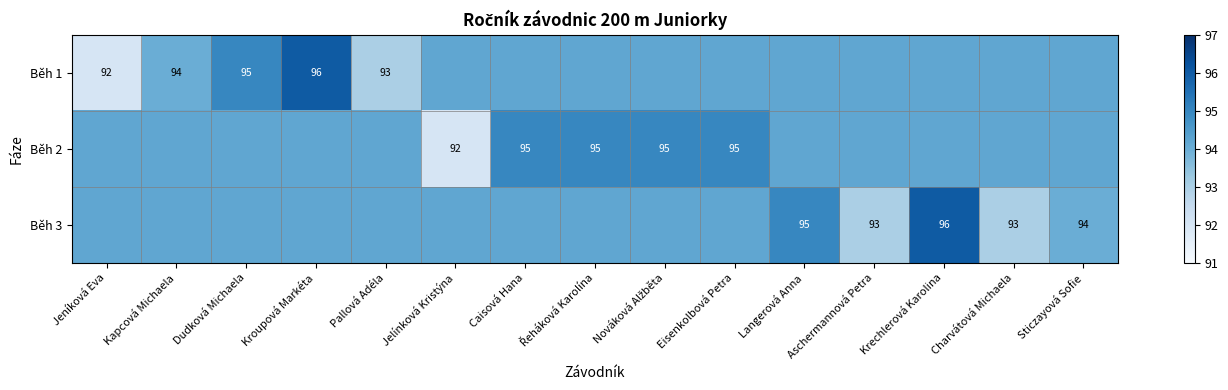

Is it true that Běh 3 equals 44.7 at Aschermannová Petra?

False